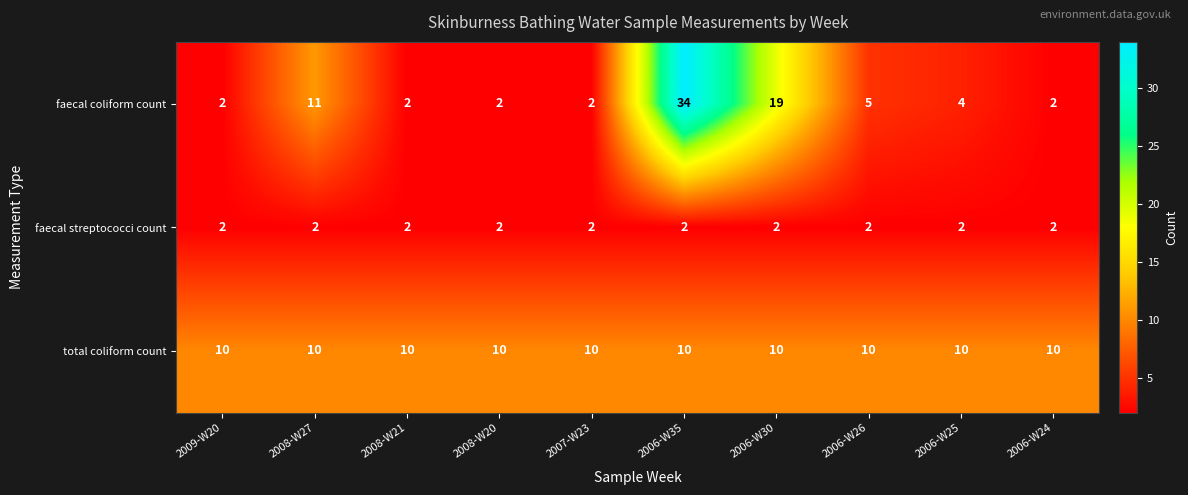

Between 2006-W35 and 2006-W25, which series saw the biggest shift?

faecal coliform count